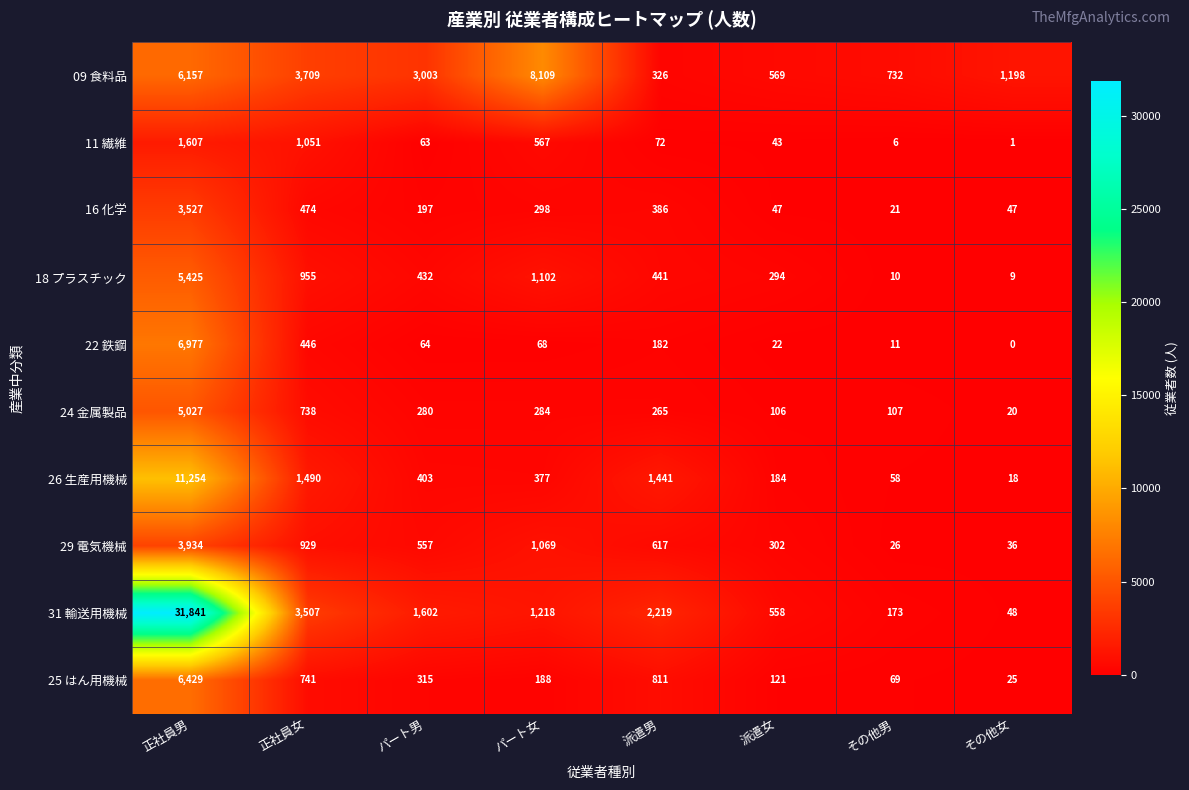

Which label corresponds to the smallest value in the chart?

その他女